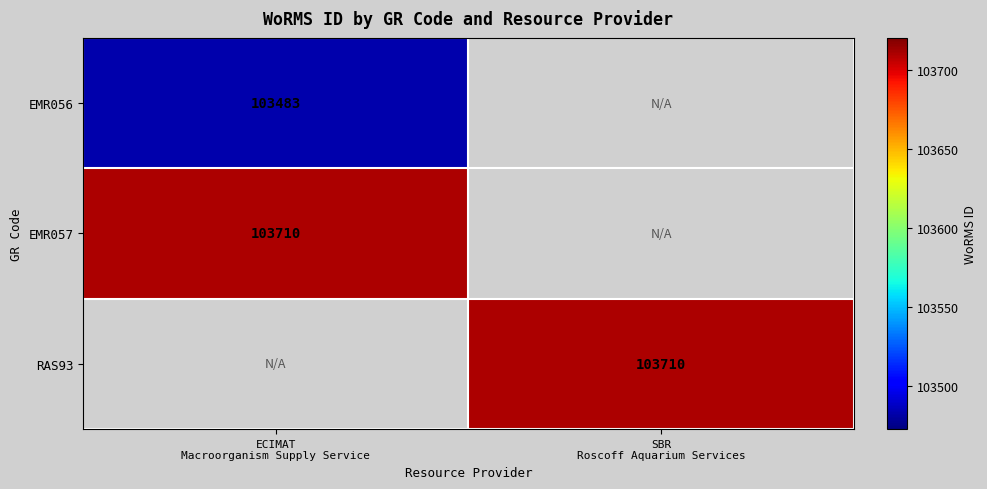

Rank the series by their maximum value, from lowest to highest.

EMR056, EMR057, RAS93